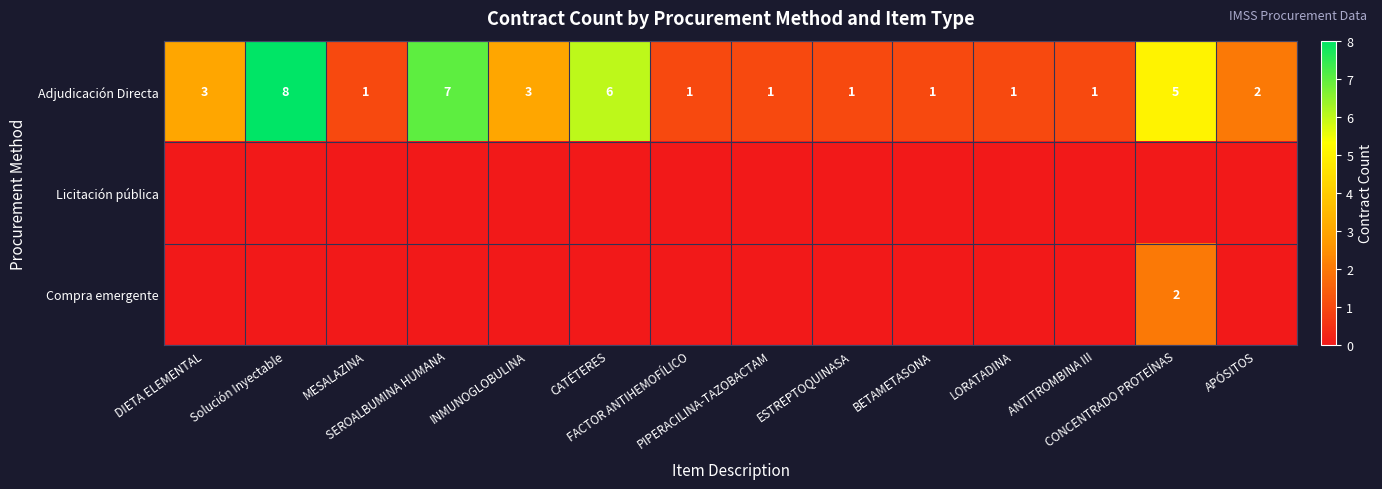

Which category has the highest value in the Adjudicación Directa series?

Solución Inyectable